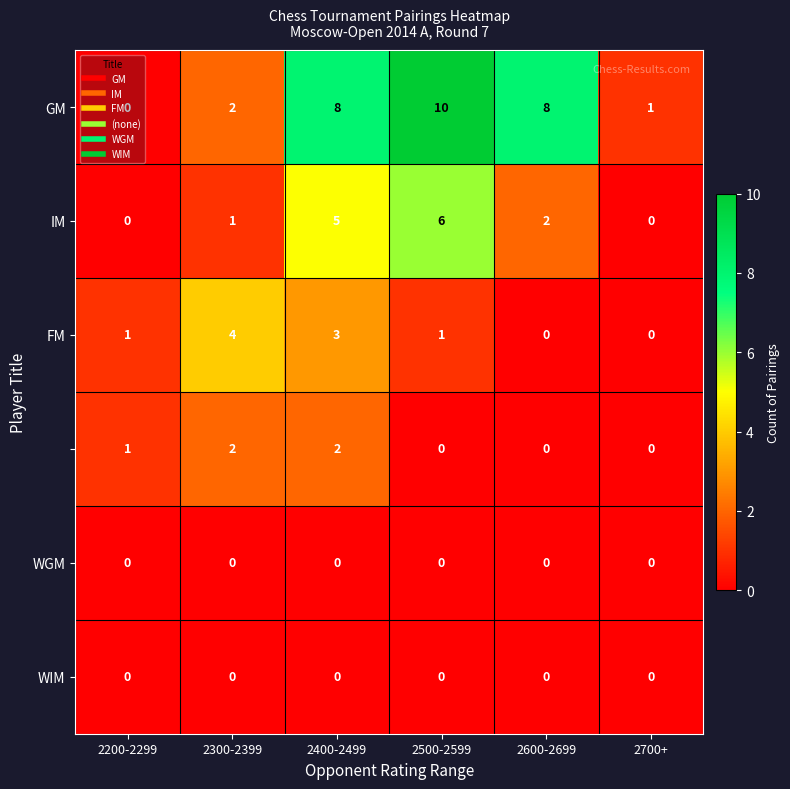

Which category has the highest value across all series?

2500-2599